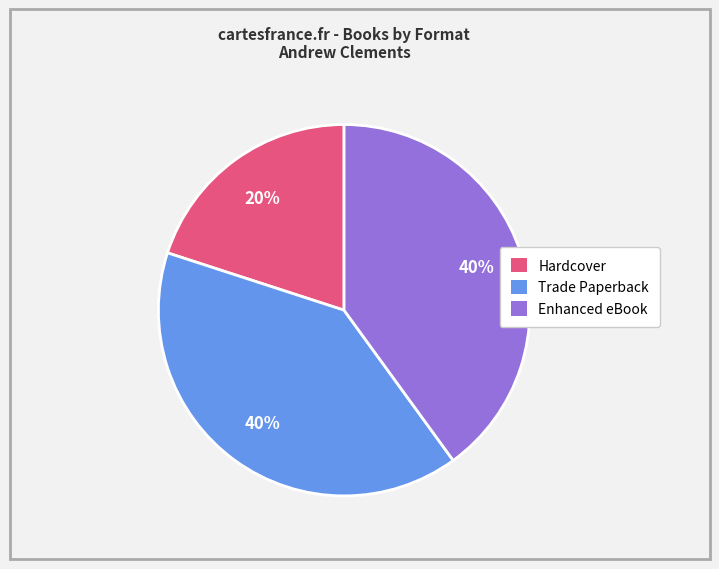

Combined, do Hardcover and Enhanced eBook account for over 50%?

Yes